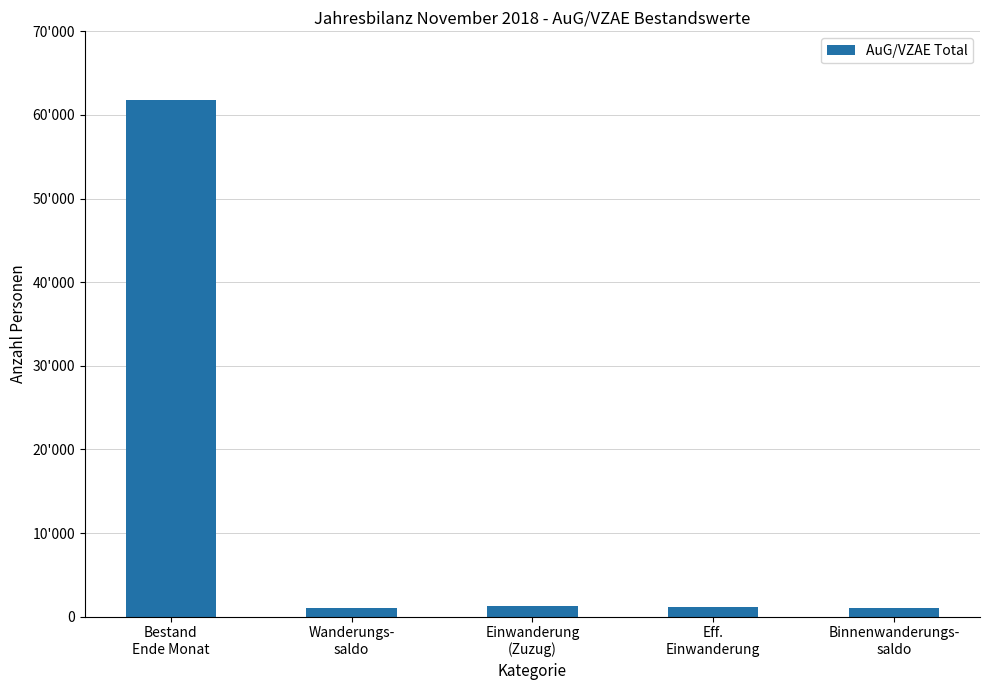

What is the value of the 2nd bar from the left?

1070